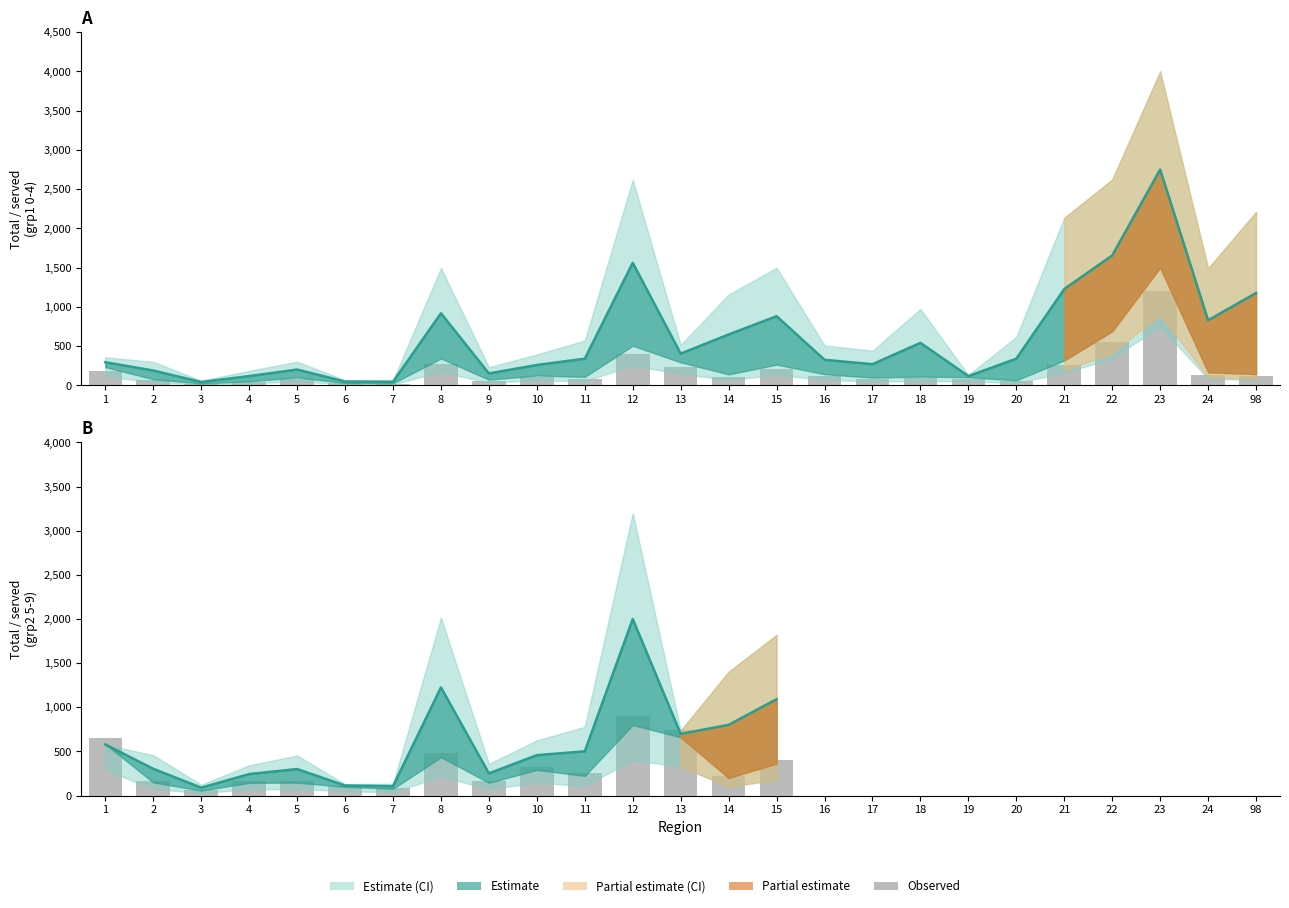

What is the average value?

327.6